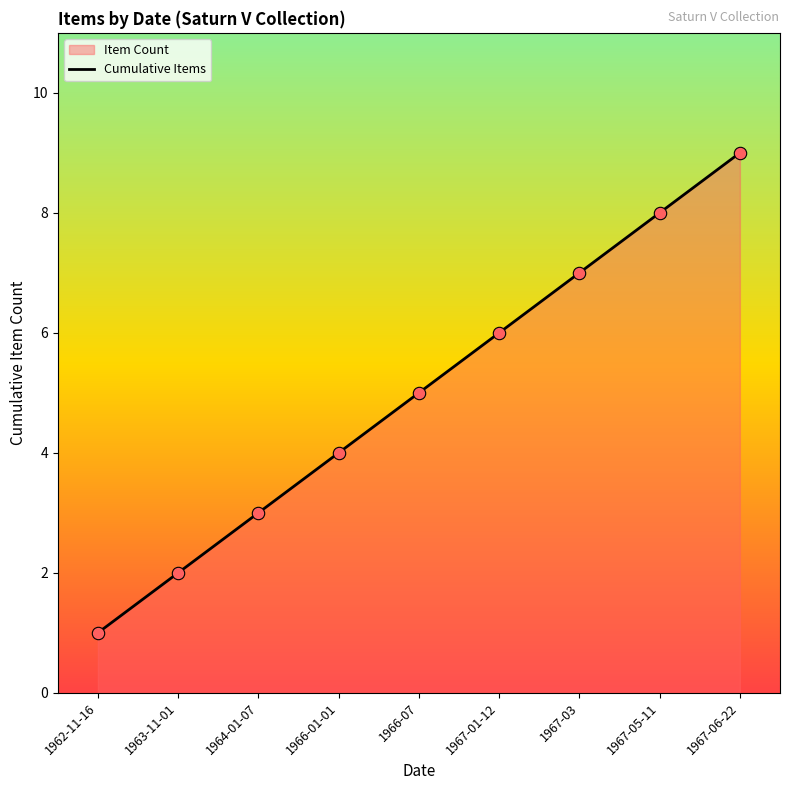

Between 1963-11-01 and 1967-05-11, which is larger?

1967-05-11